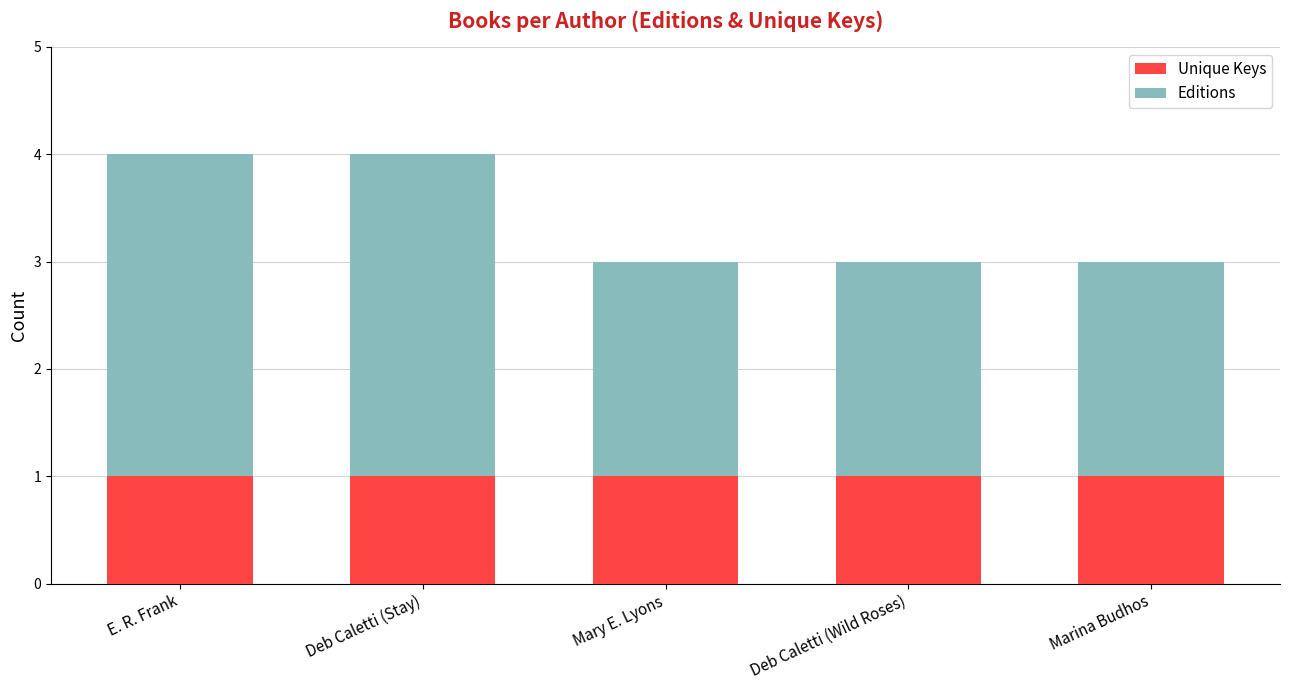

The value of Unique Keys at Deb Caletti (Wild Roses) is 1. True or false?

True